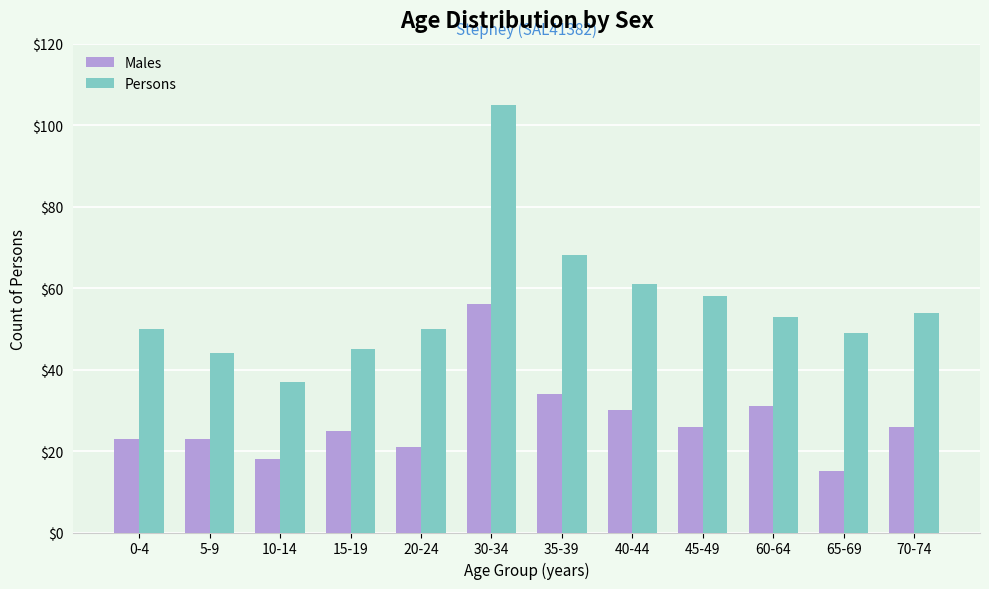

List the series in order of their peak value, lowest first.

Males, Persons